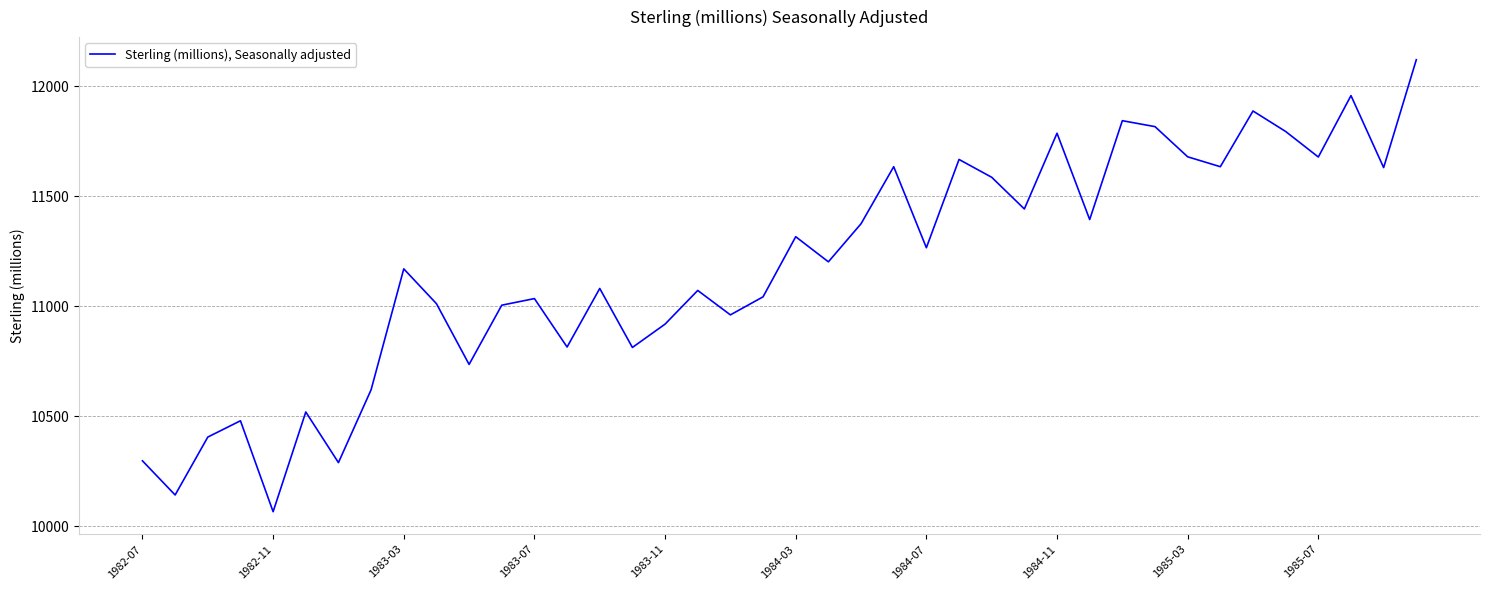

What is the maximum value shown in the chart?

12120